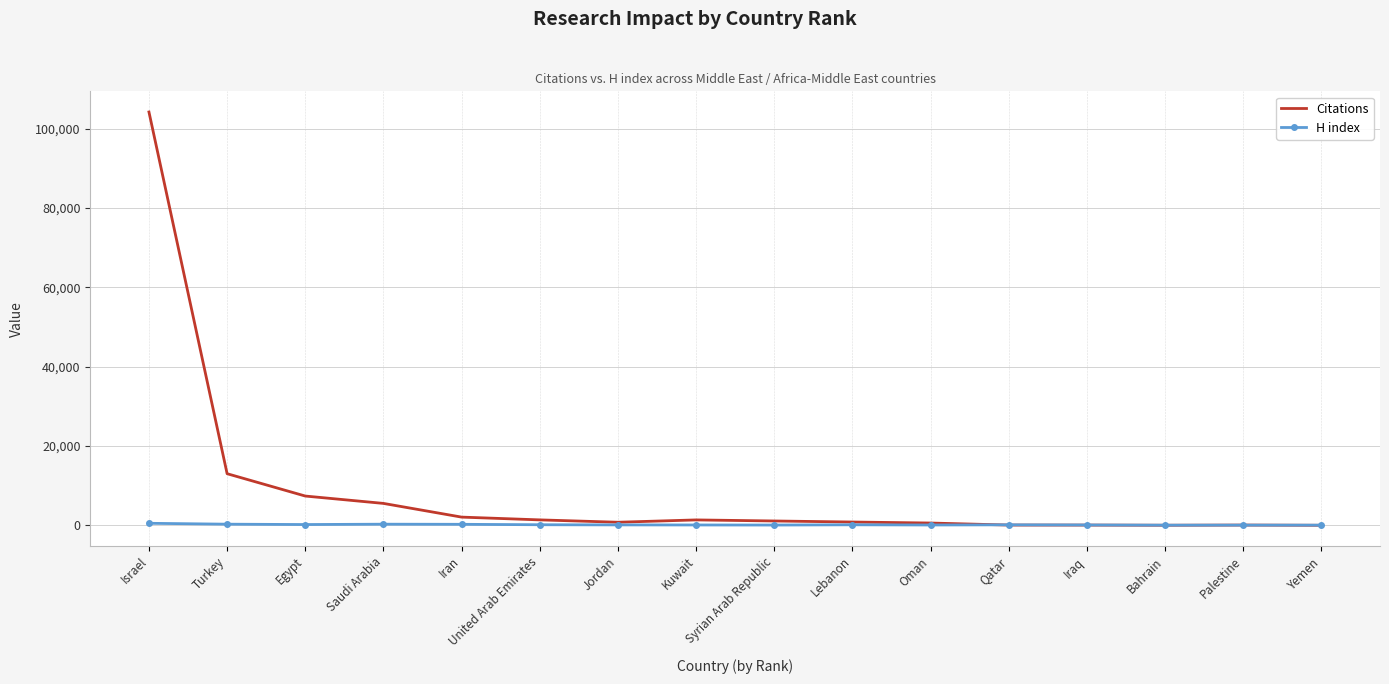

Where is Citations nearest to the value 52123?

Turkey